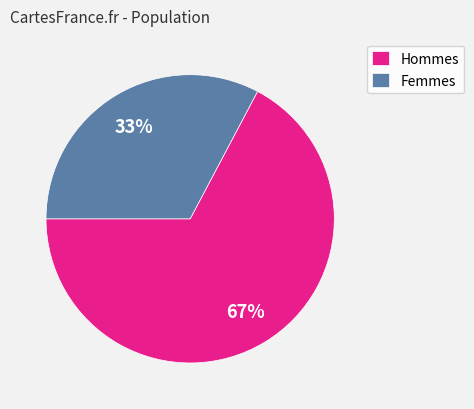

Which category has the biggest portion of the pie?

Hommes